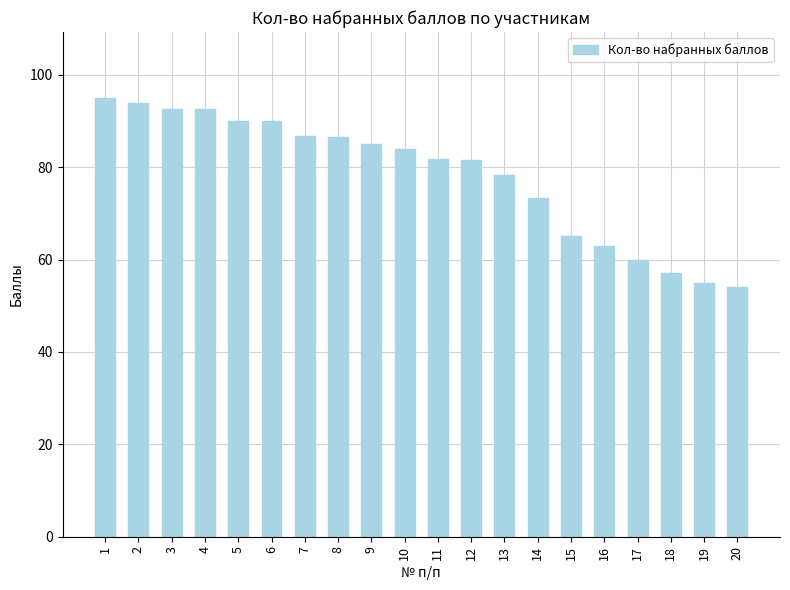

How many series are shown in this chart?

1